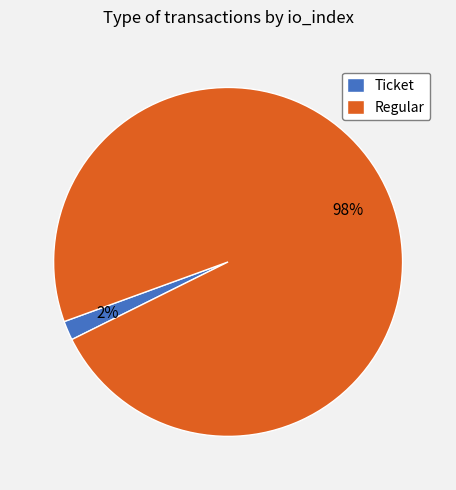

To the nearest percent, what portion does Regular represent?

98%